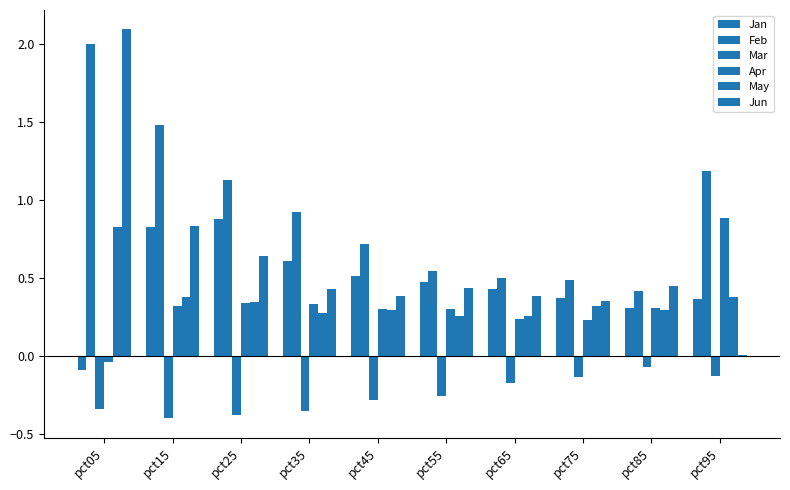

Is it true that Mar equals -0.3 at pct45?

True